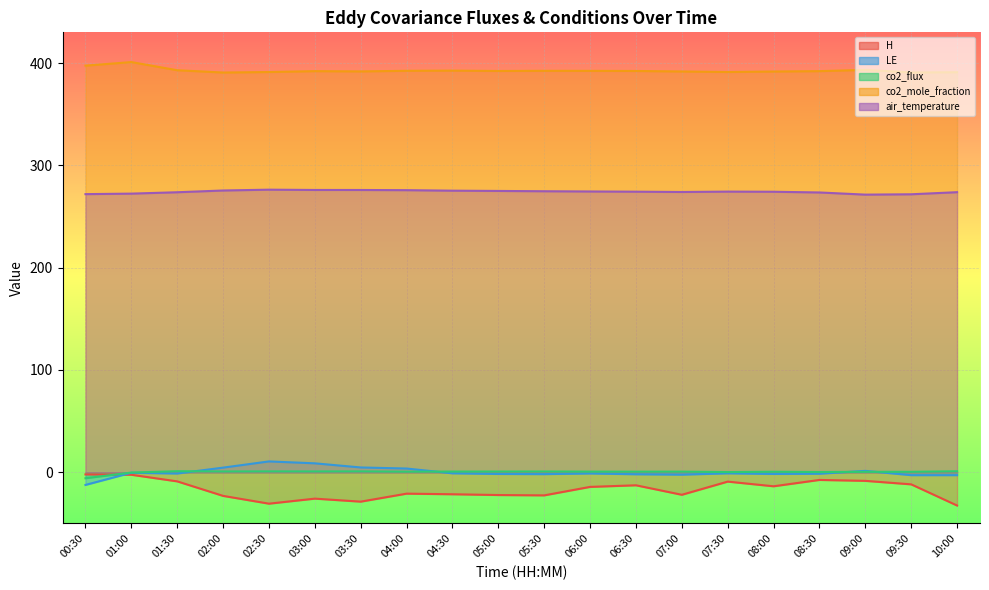

What is the difference between the H values at 06:30 and 01:30?

3.8